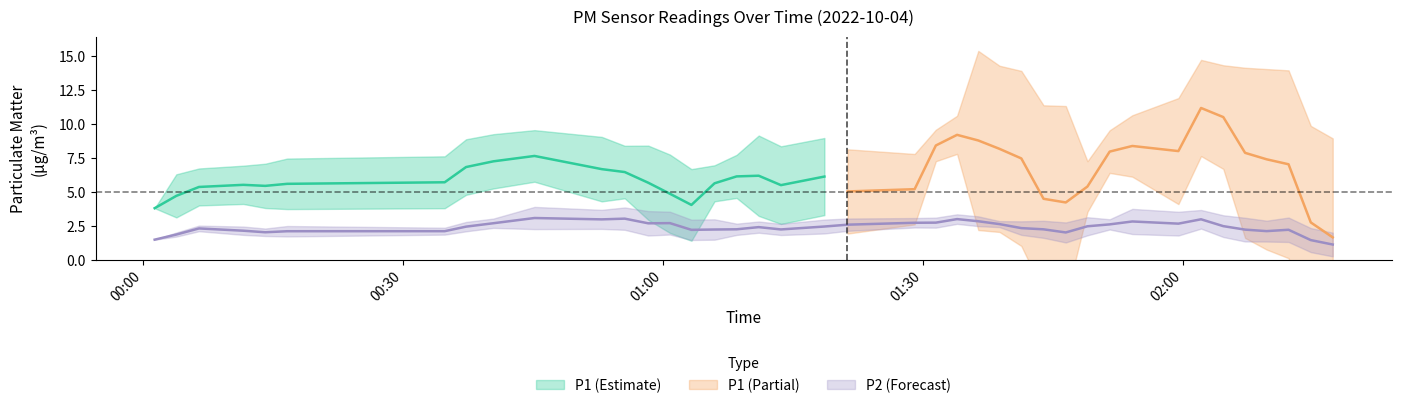

Is it true that P2 equals 2.1 at 12?

True